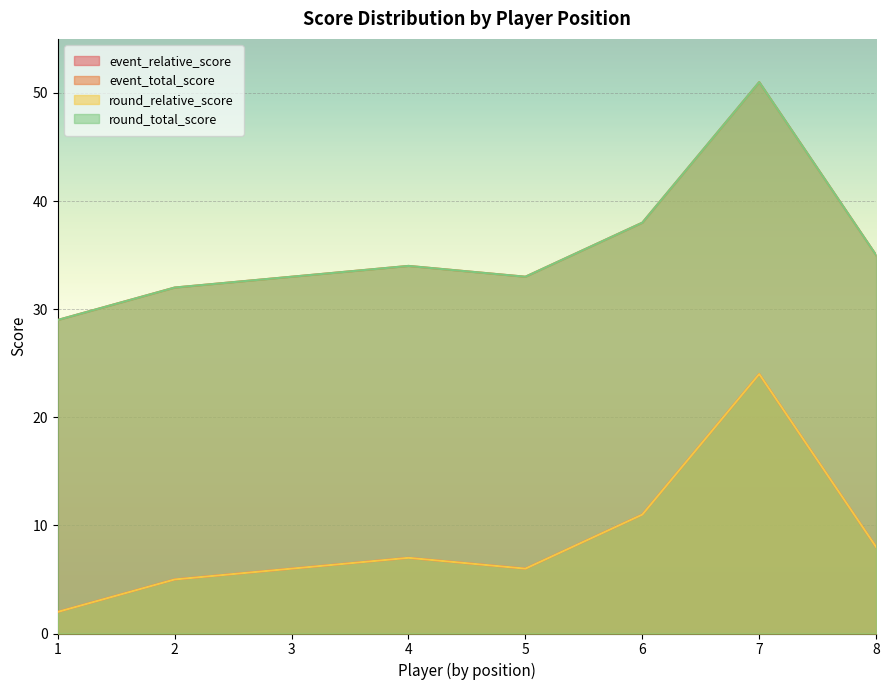

True or false: event_relative_score has a value of 2 at 2.

False